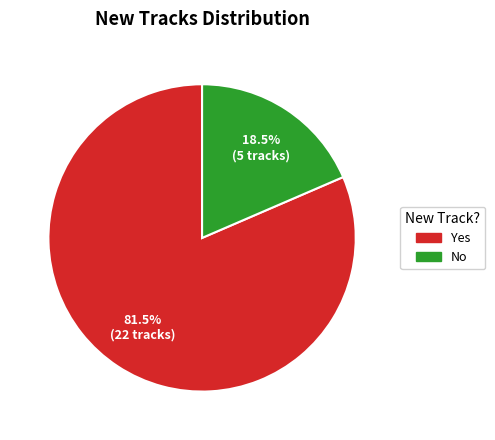

To the nearest percent, what is the difference between the largest and smallest slice percentages?

63%